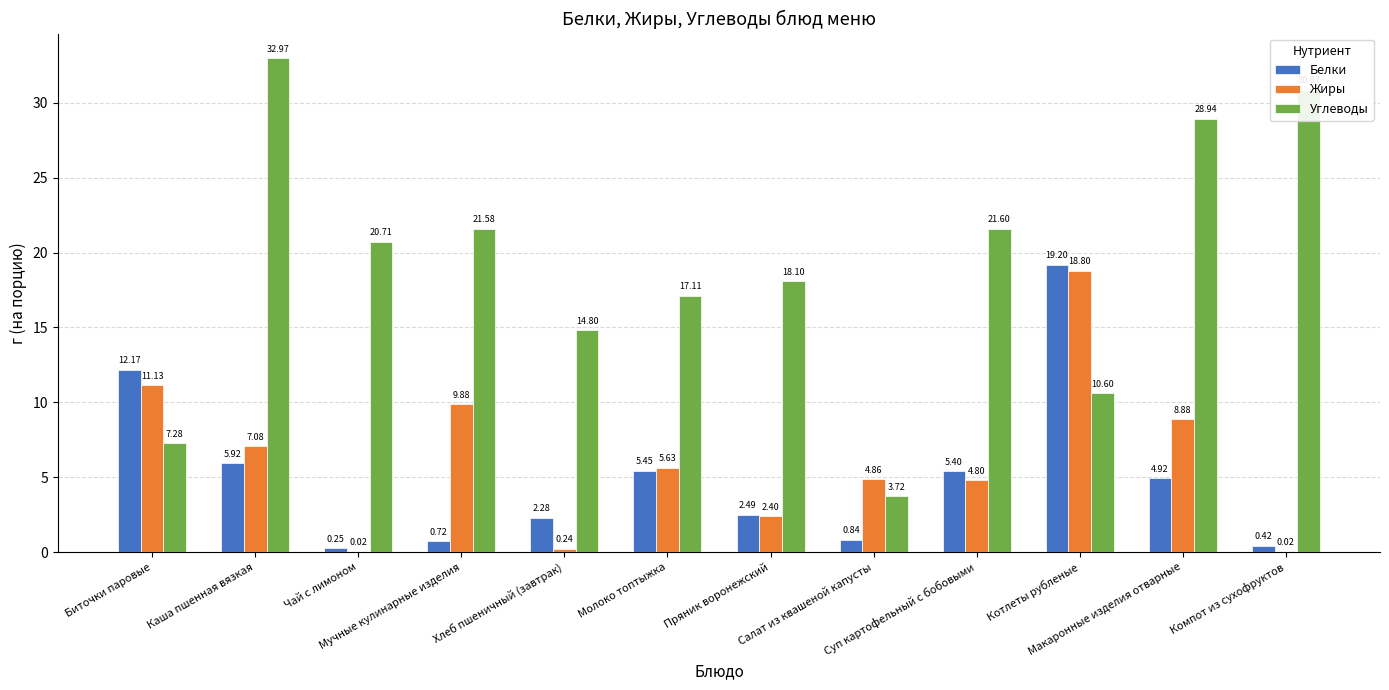

What is the sum of all Жиры values?

73.7